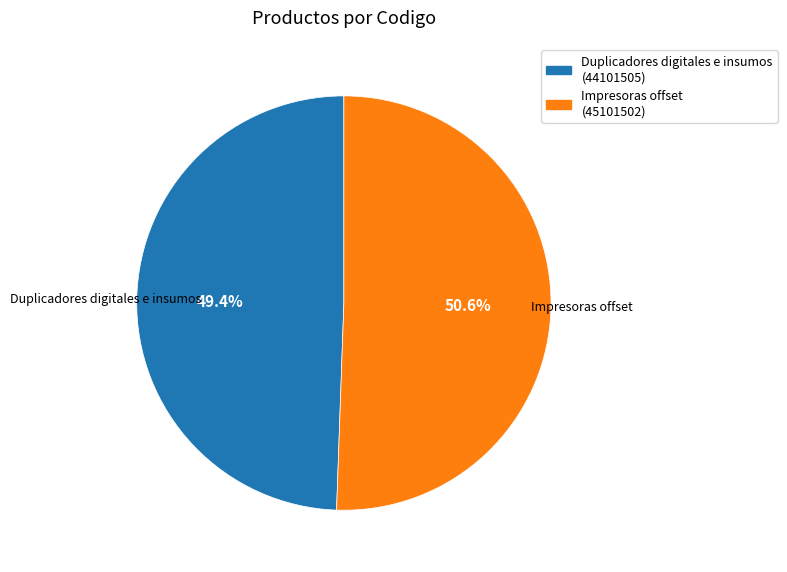

What percentage is the Impresoras offset slice, to the nearest percent?

51%